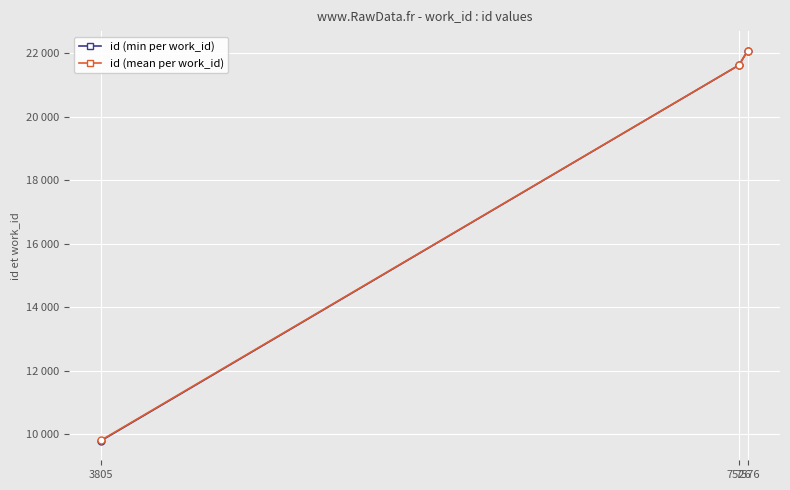

Does the chart have visible grid lines?

Yes